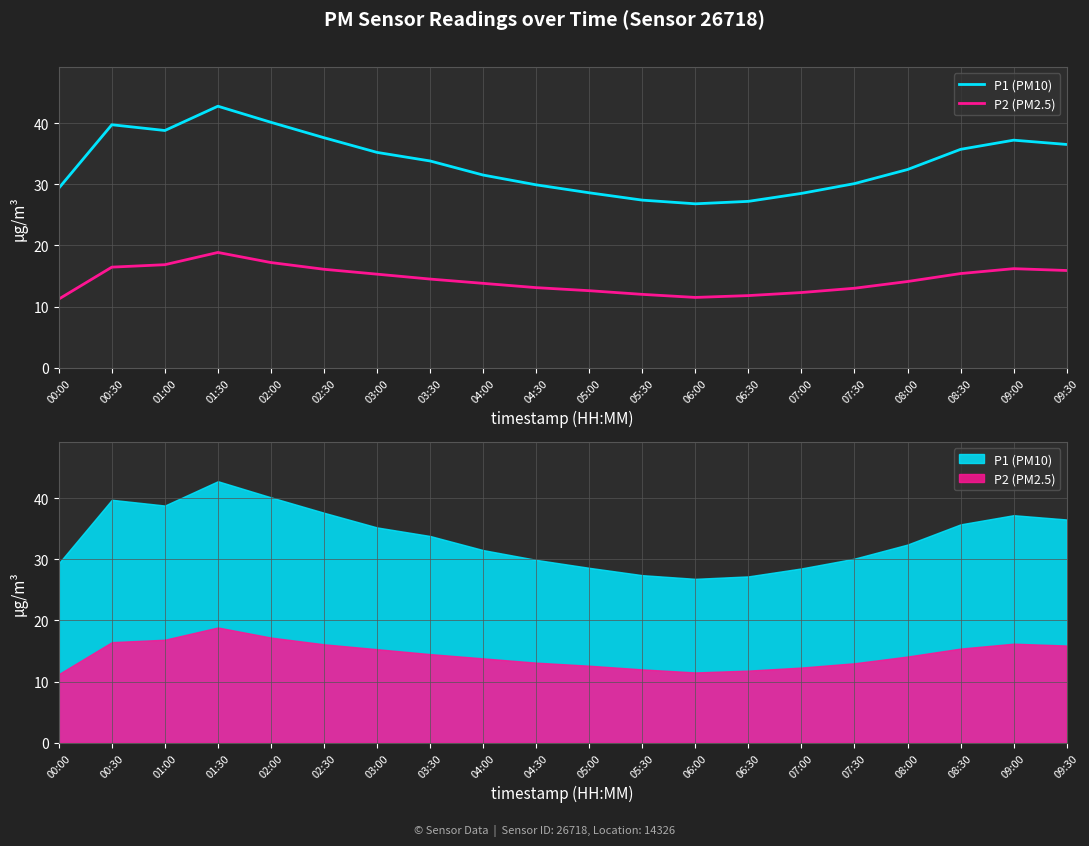

What is the label of the 17th point from the right?

01:30